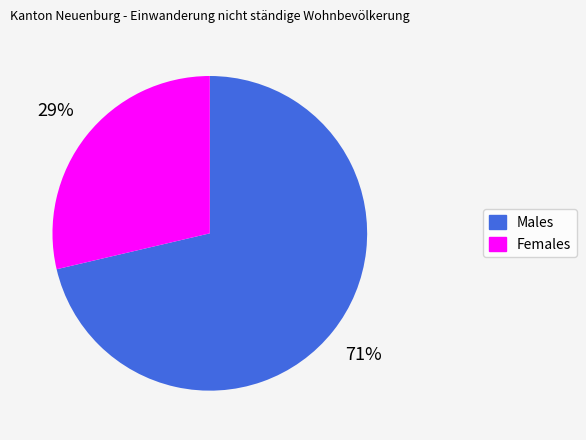

How many segments does this pie chart have?

2